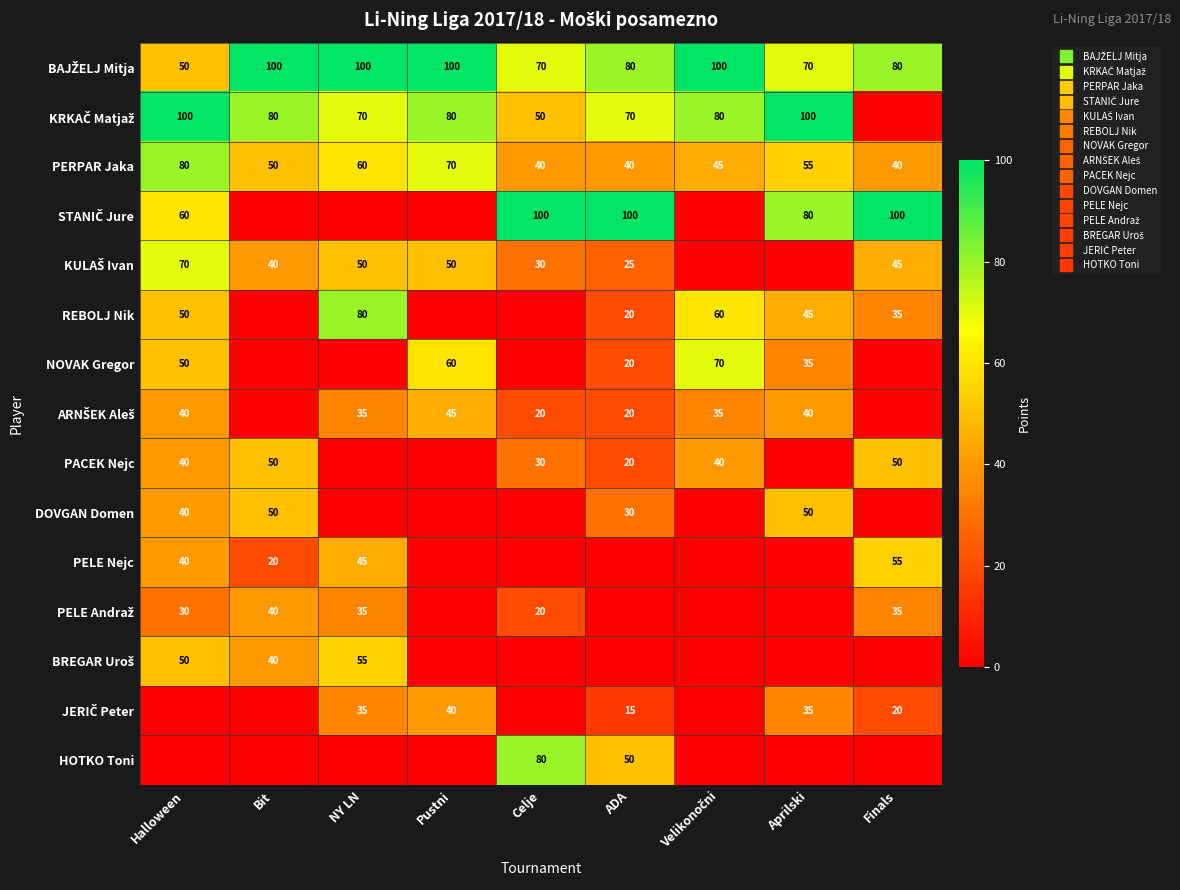

How many values in the PERPAR Jaka series exceed 50?

4